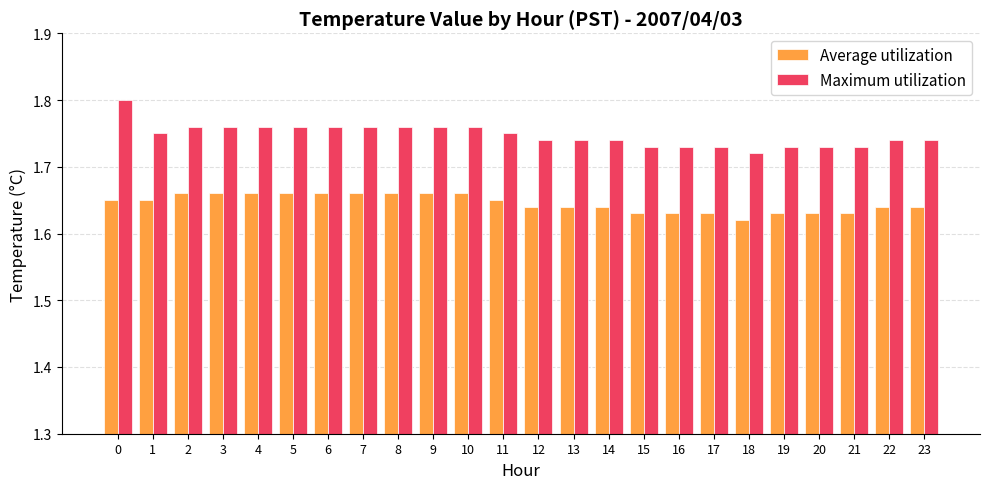

How many series are shown in this chart?

2